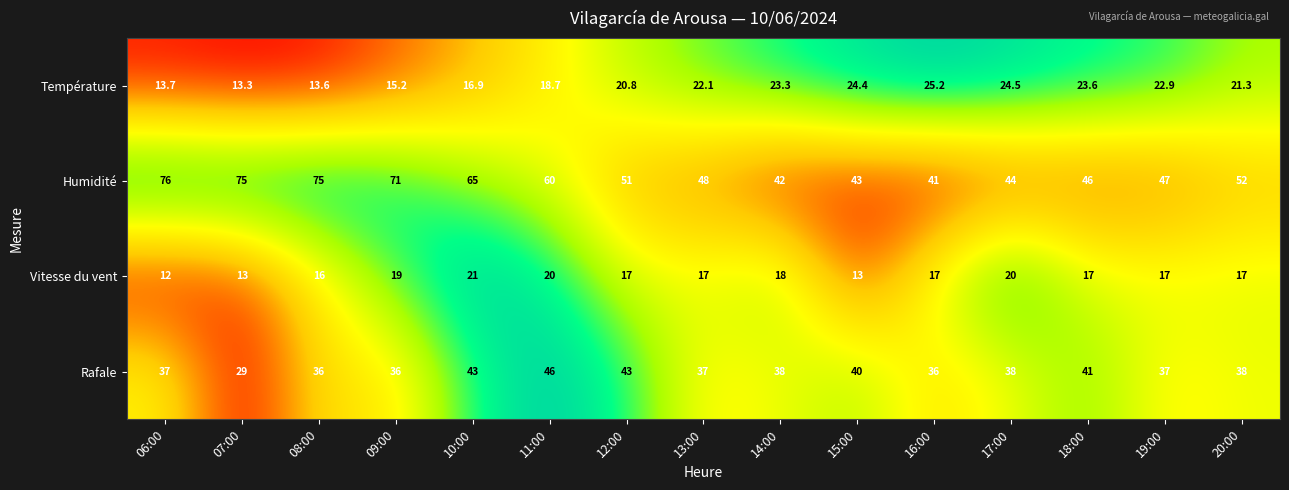

What is the spread (max minus min) of values at 10:00?

48.1